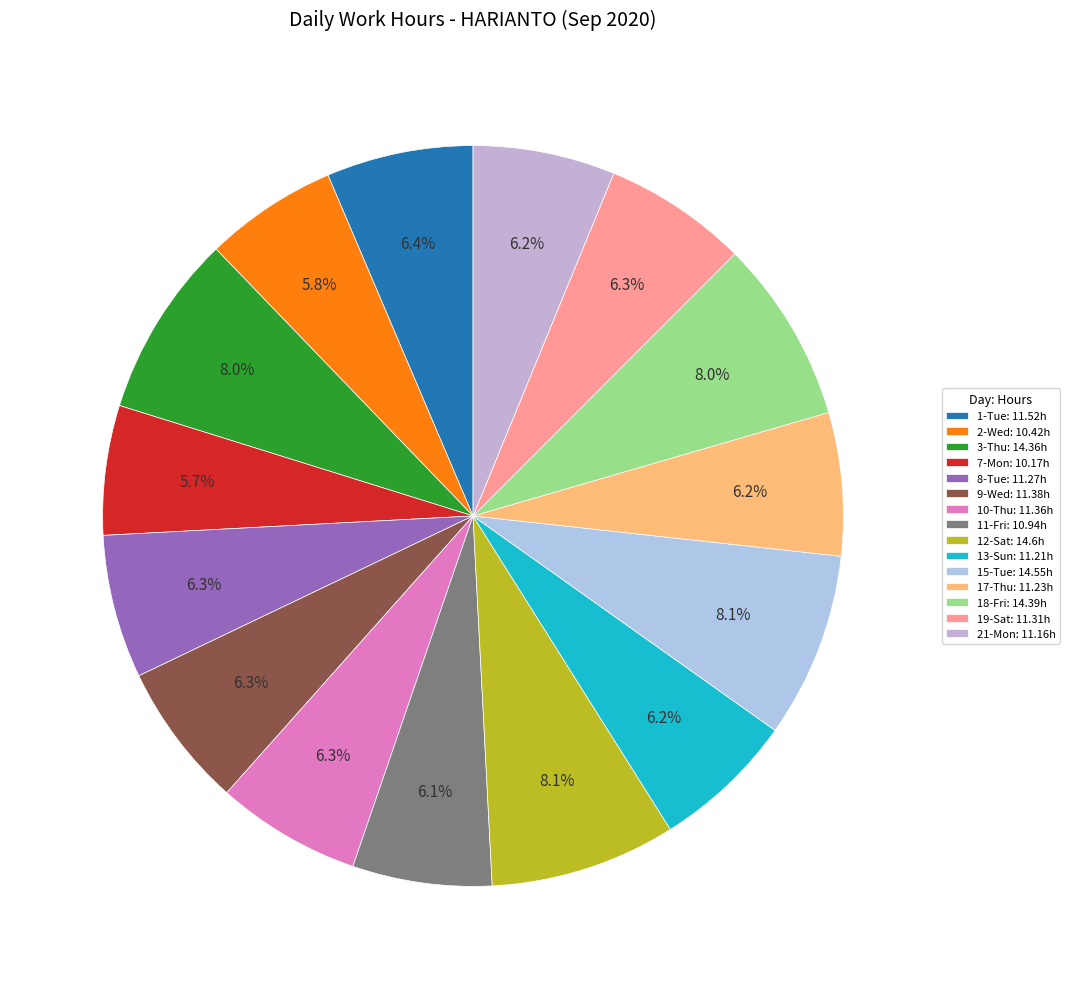

To the nearest percent, what is the difference between the 15-Tue and 13-Sun slice percentages?

2%